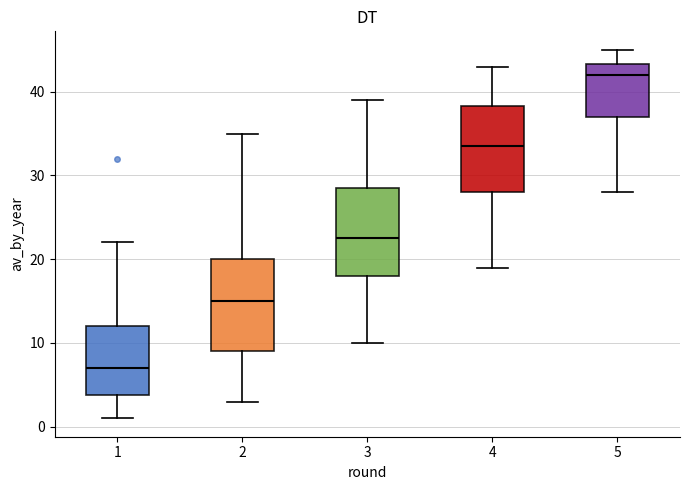

Which box's median line is the highest?

5